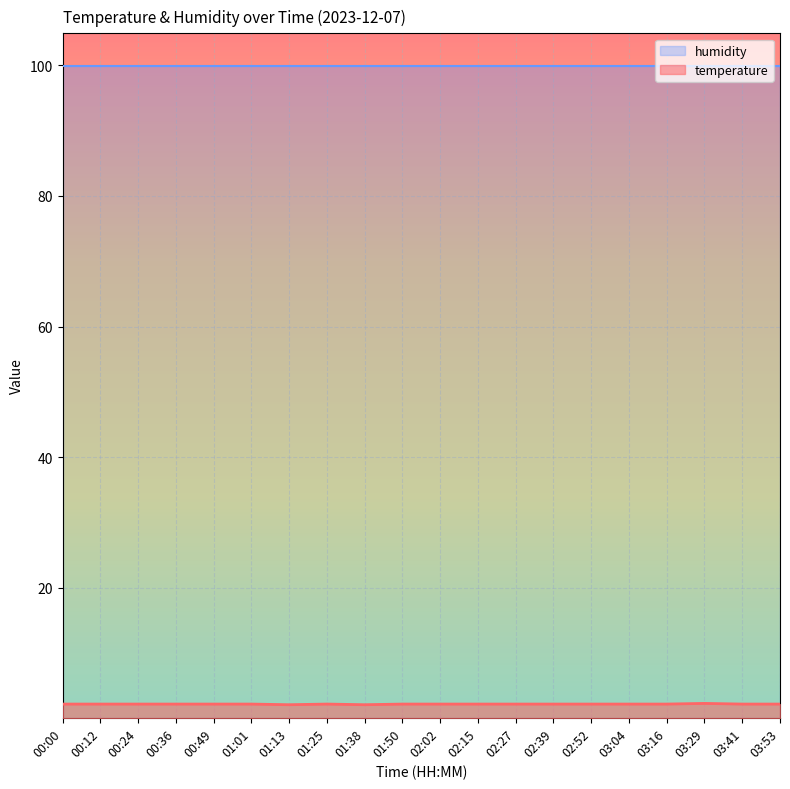

Is it true that the value at 01:13 is 2.1?

True